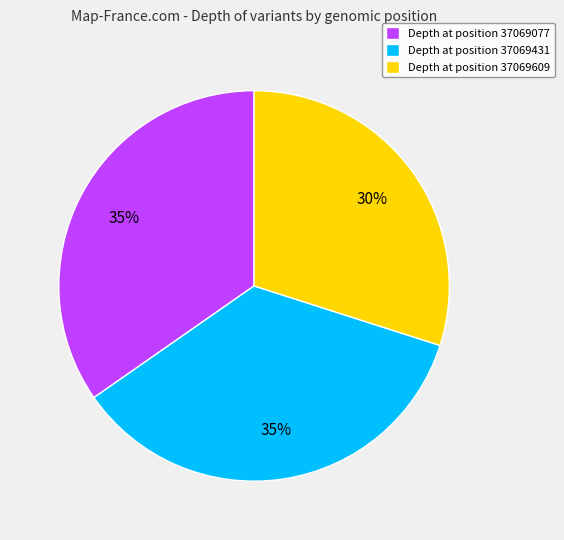

To the nearest percent, what is the combined percentage of Depth at position 37069077 and Depth at position 37069431?

70%